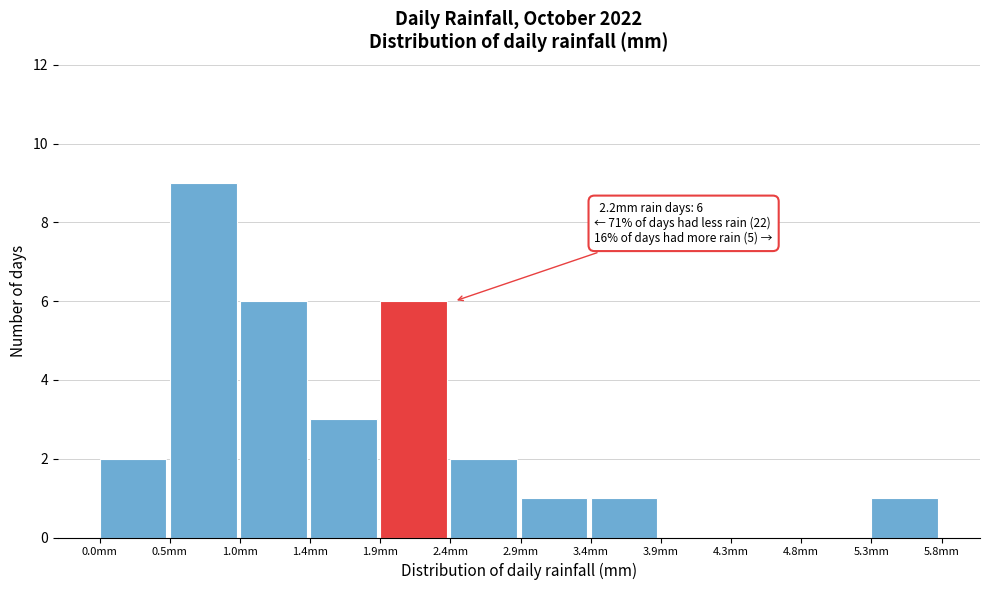

Which range on the x-axis has the tallest bar?

0.50 to 0.95